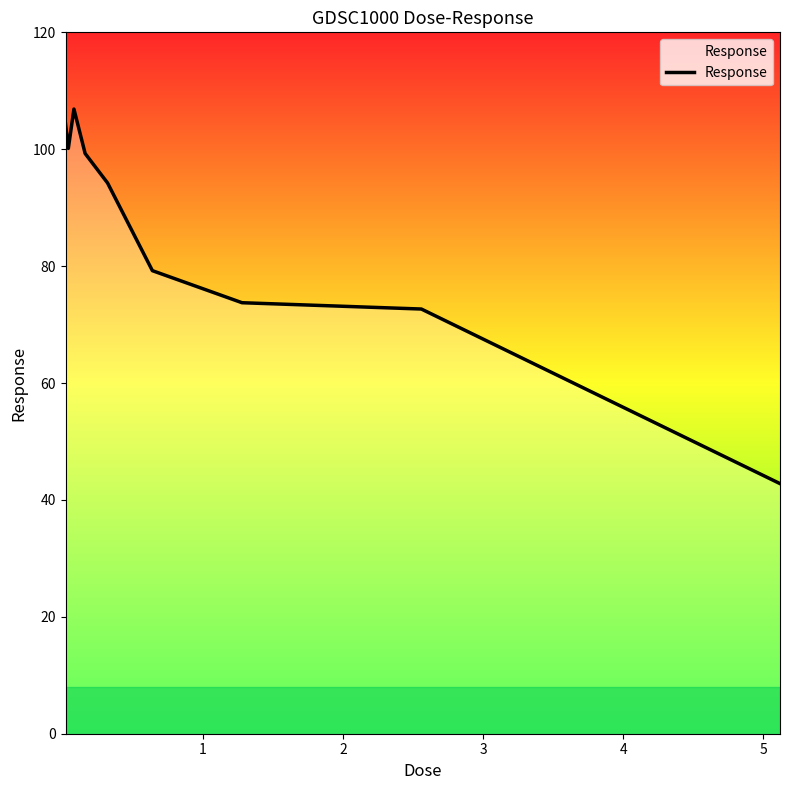

What is the maximum value shown in the chart?

106.9